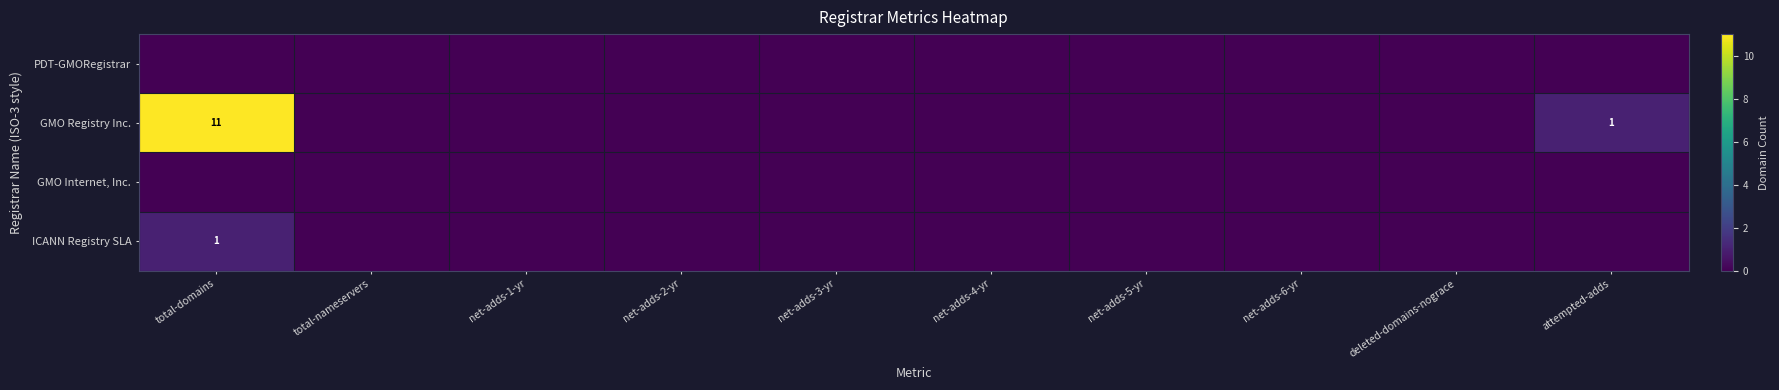

What is the greatest value displayed?

11